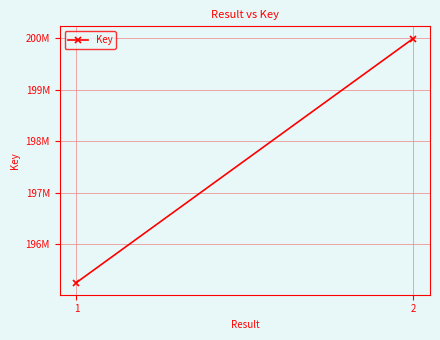

What is the sum of the values at 2 and 1?

395244729